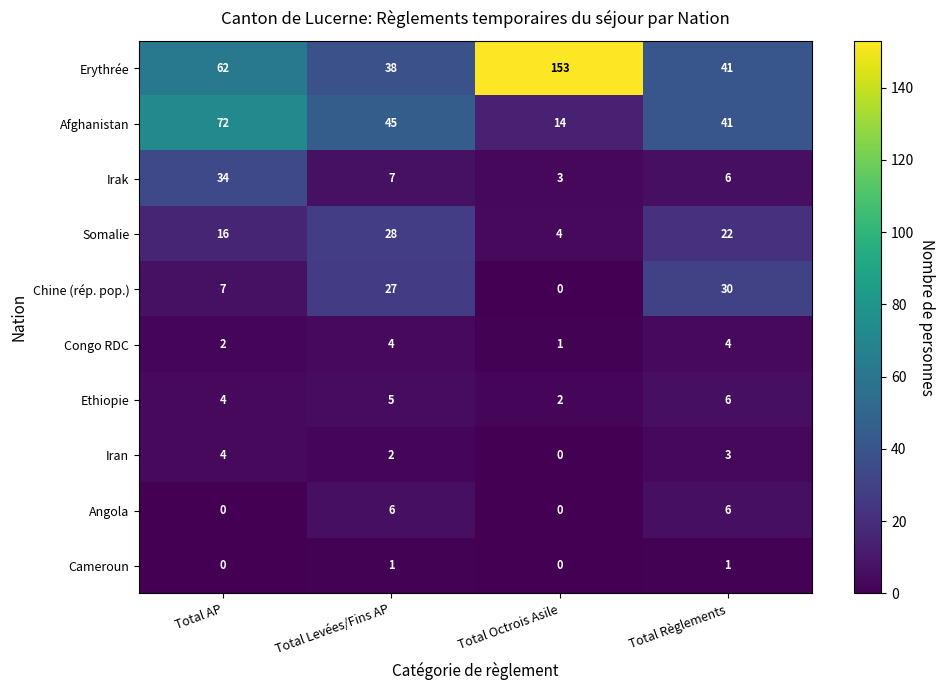

Where does the Somalie series first go above 22?

Total Levées/Fins AP